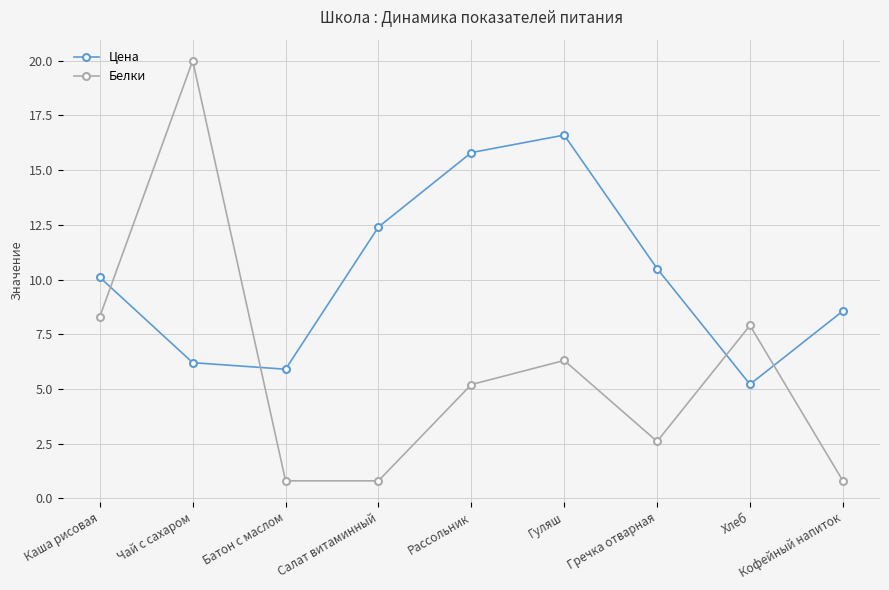

Is the value of Цена at Чай с сахаром greater than the value of Белки at Каша рисовая?

No